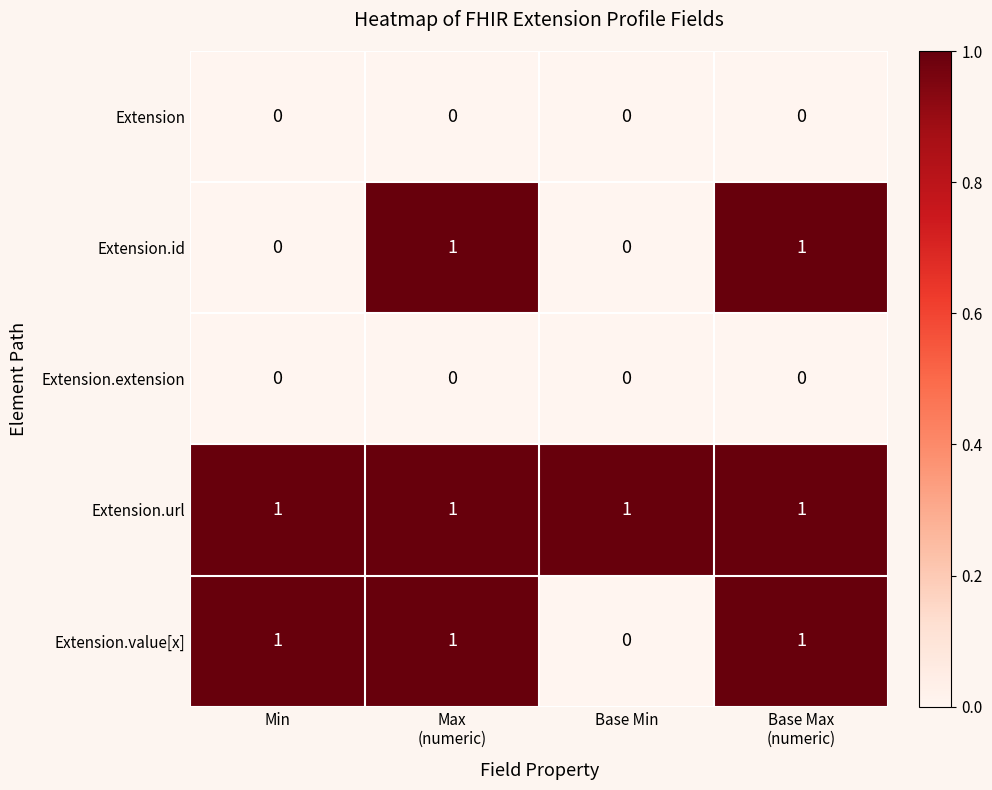

How many Extension.id values are between 0 and 1?

4